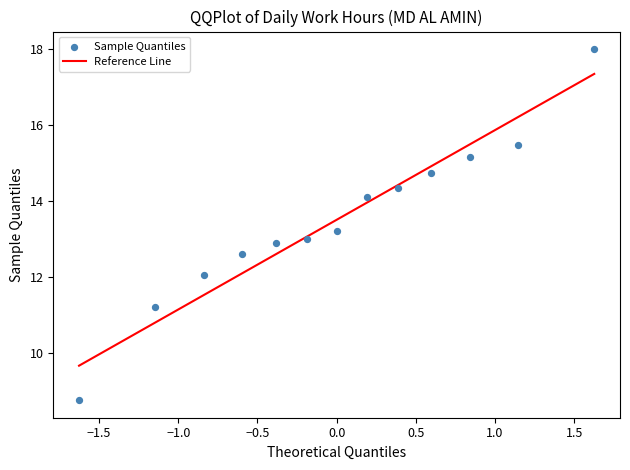

What is the range of Y values (max minus min)?

9.2